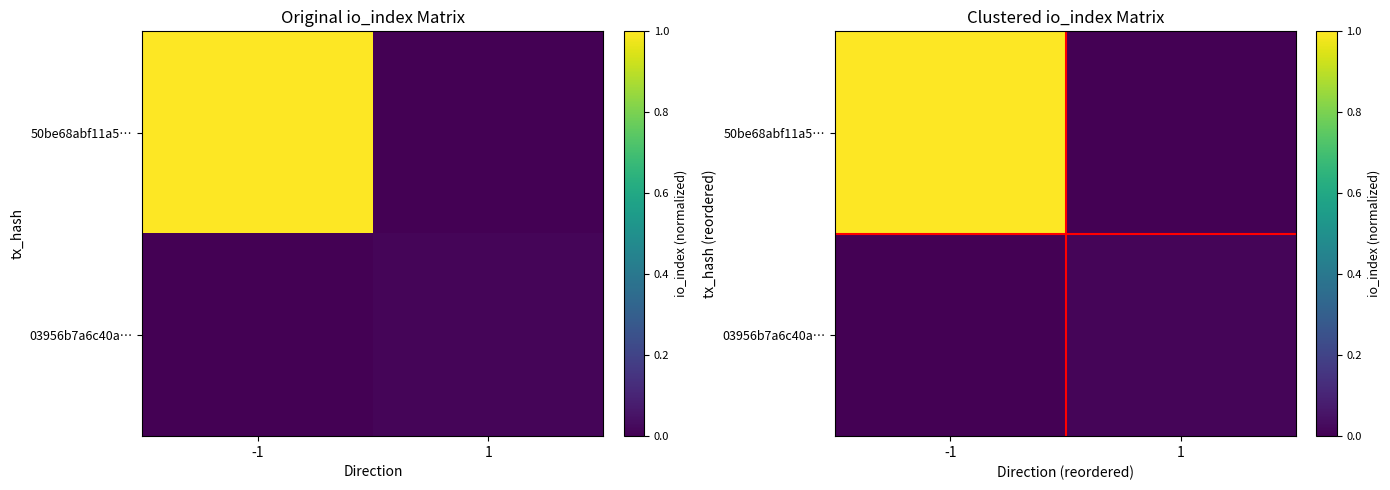

At how many categories does at least one series exceed 0?

2